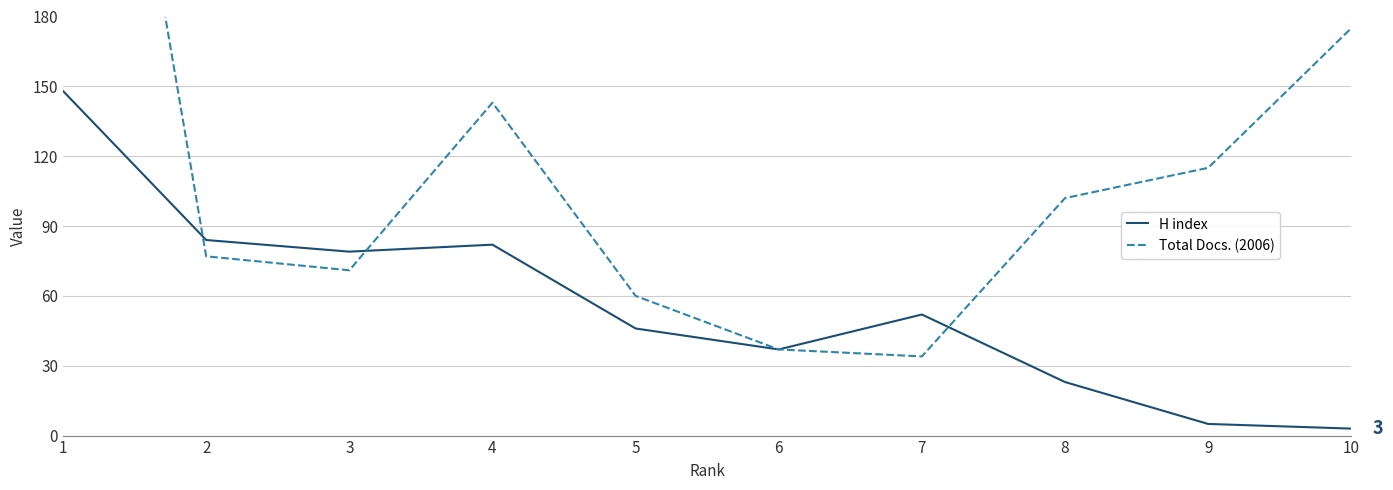

Which has a higher value, 4 or 8?

4